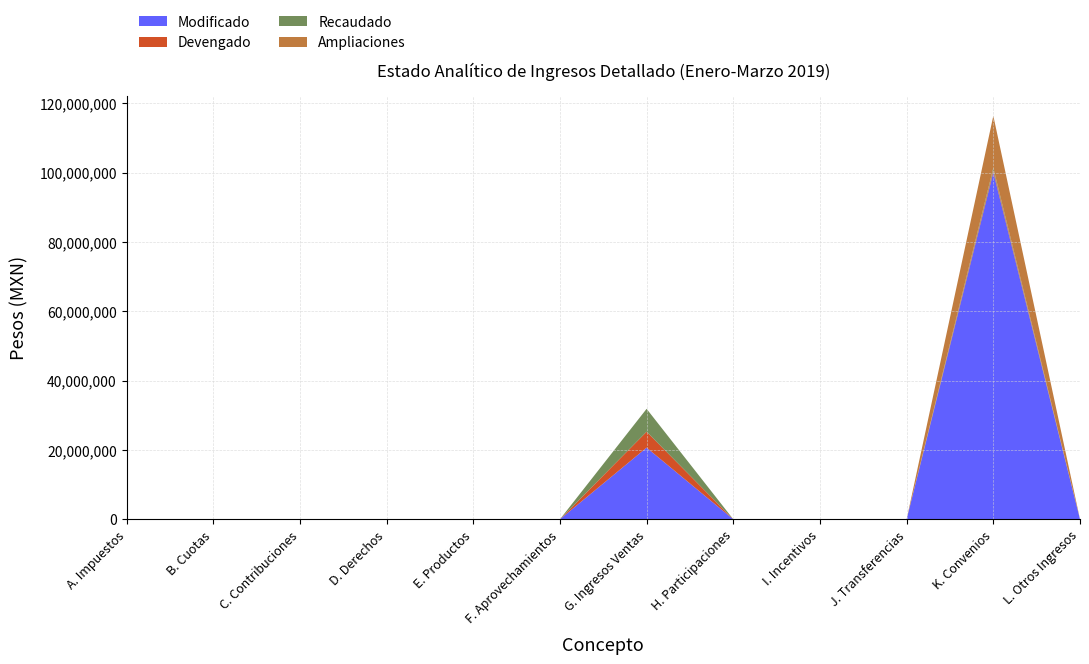

Reading right to left, what are all the values shown in this chart?

Modificado: 0.0	100050000.0	0.0	0.0	0.0	20653018.0	0.0	0.0	0.0	0.0	0.0	0.0
Devengado: 0.0	638475.1	0.0	0.0	0.0	4597778.4	0.0	0.0	0.0	0.0	0.0	0.0
Recaudado: 0.0	638475.1	0.0	0.0	0.0	6608188.9	0.0	0.0	0.0	0.0	0.0	0.0
Ampliaciones: 0.0	15050000.0	0.0	0.0	0.0	0.0	0.0	0.0	0.0	0.0	0.0	0.0